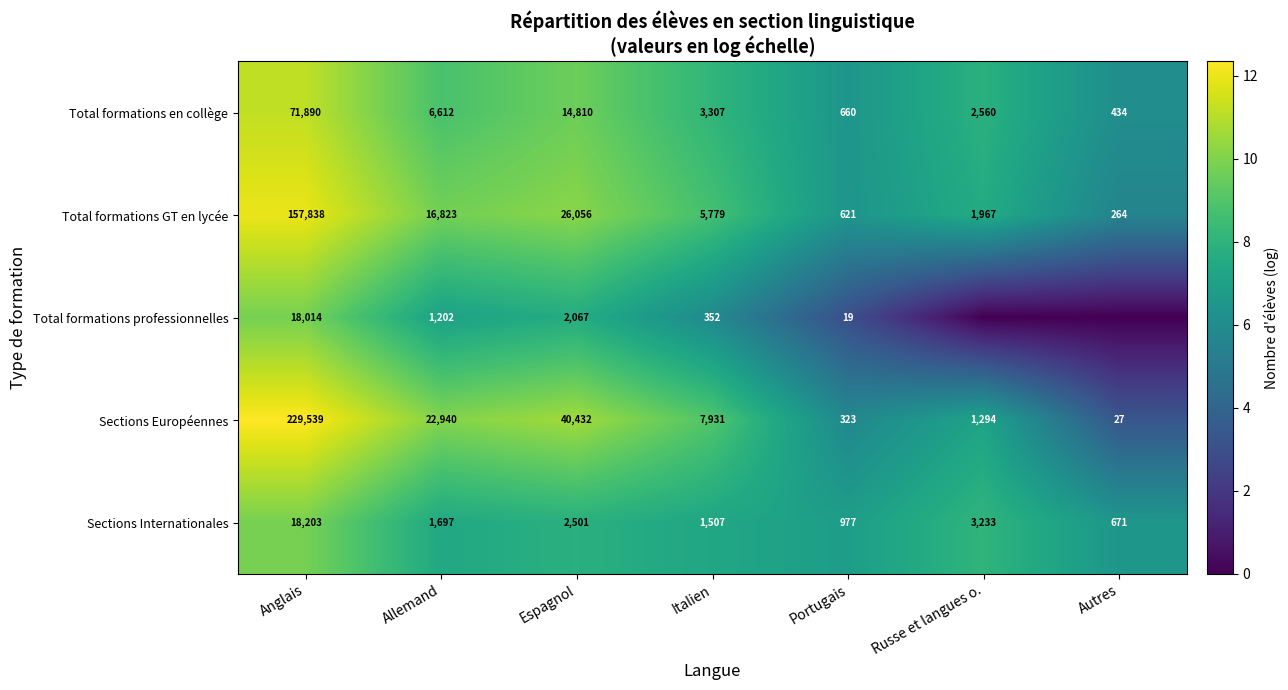

What value does the Total formations GT en lycée series have at Autres, to the nearest 10?

260